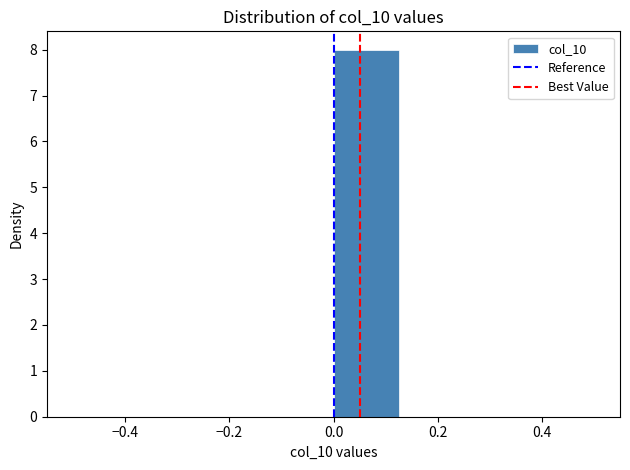

Reading left to right, transcribe this chart: for each bar, give the range it covers on the x-axis and its height. Neither the bar edges nor the heights are printed on the chart, so give them approximately, as read against the axes.

-0.500 to -0.375: 0
-0.375 to -0.250: 0
-0.250 to -0.125: 0
-0.125 to 0.000: 0
0.000 to 0.125: 8
0.125 to 0.250: 0
0.250 to 0.375: 0
0.375 to 0.500: 0